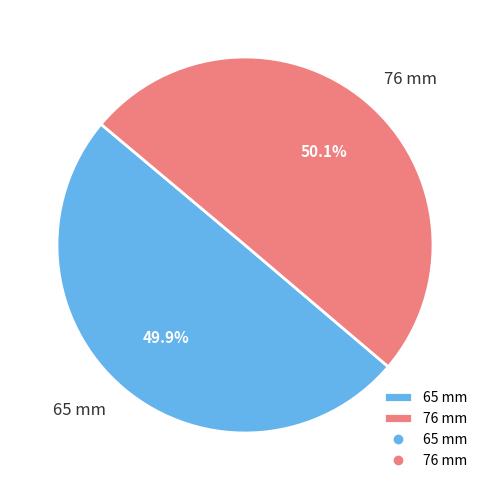

What is the ratio of the value at 76 mm to the value at 65 mm?

1.0